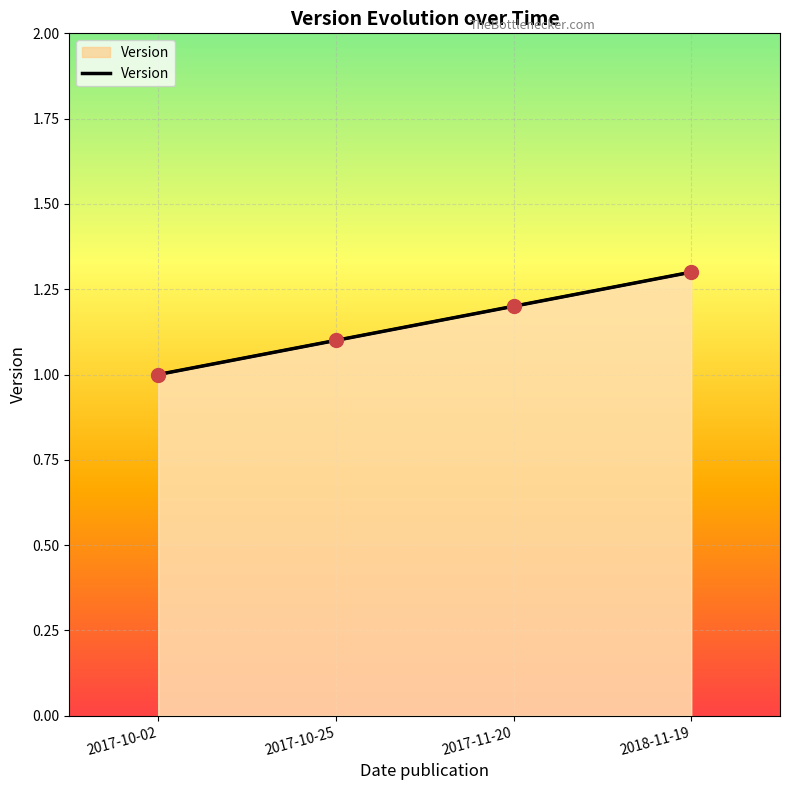

Between 2017-10-25 and 2017-10-02, which is larger?

2017-10-25